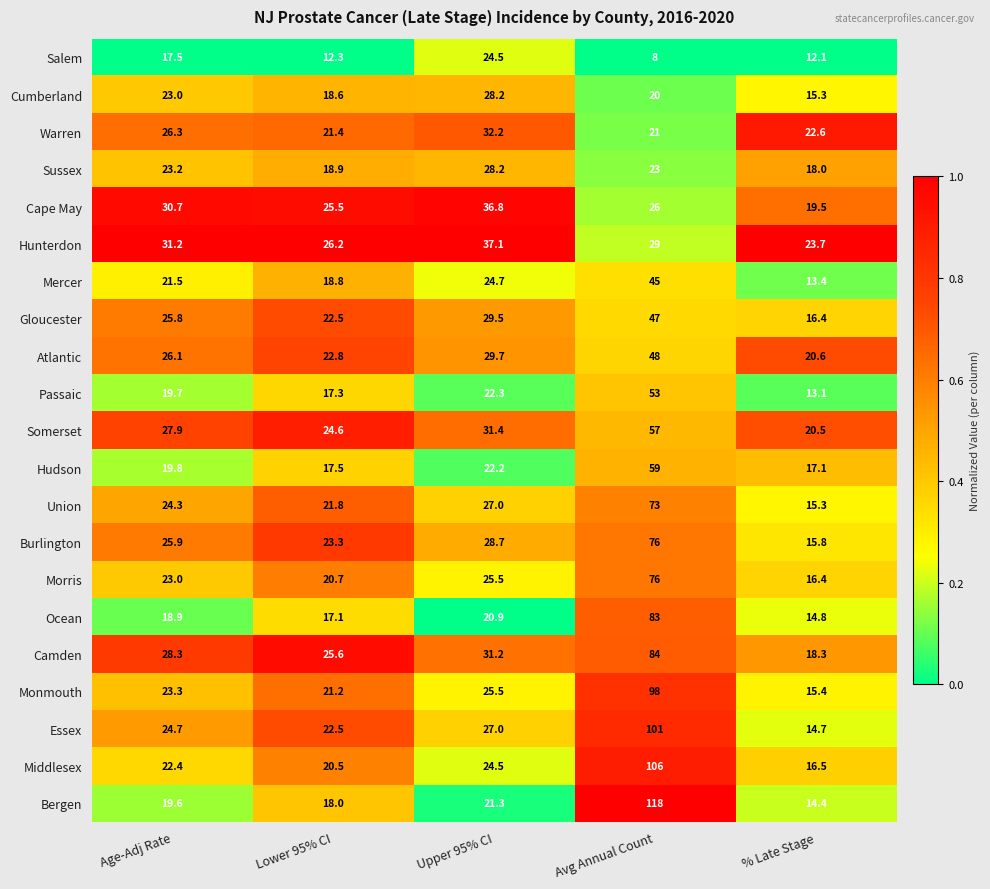

Between Avg Annual Count and % Late Stage, which series saw the biggest shift?

Bergen